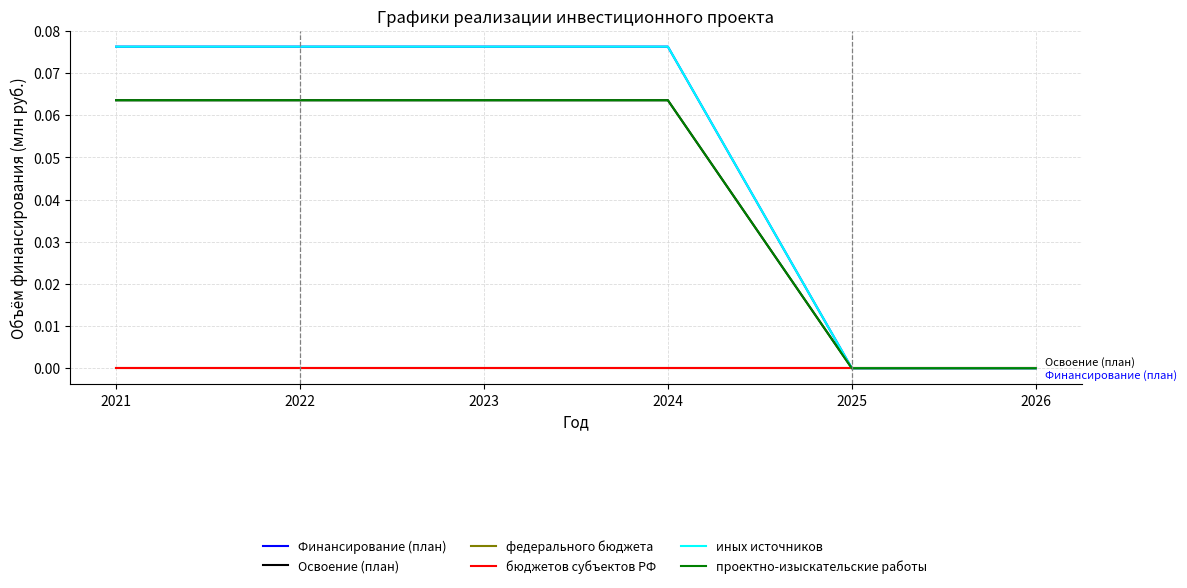

Which series changed the most between 2024 and 2025?

Финансирование (план)